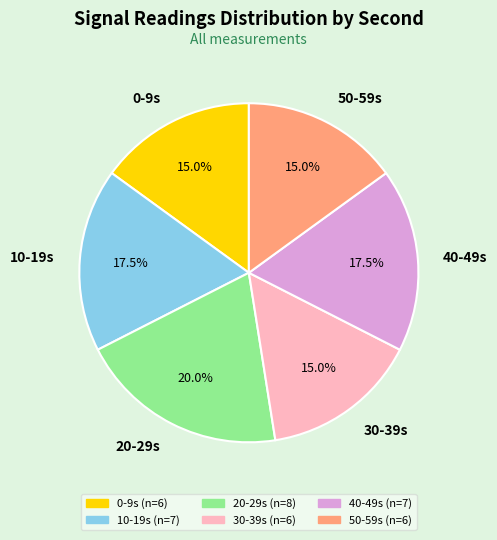

To the nearest percent, what is the average slice percentage?

17%